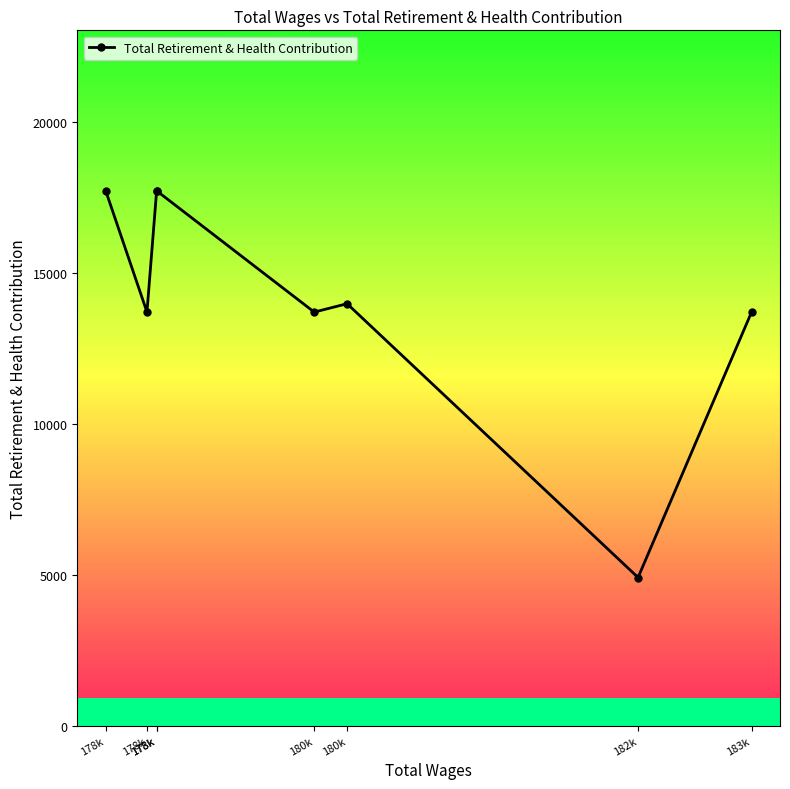

What is the change in value from 178k to 182k?

-12802.0